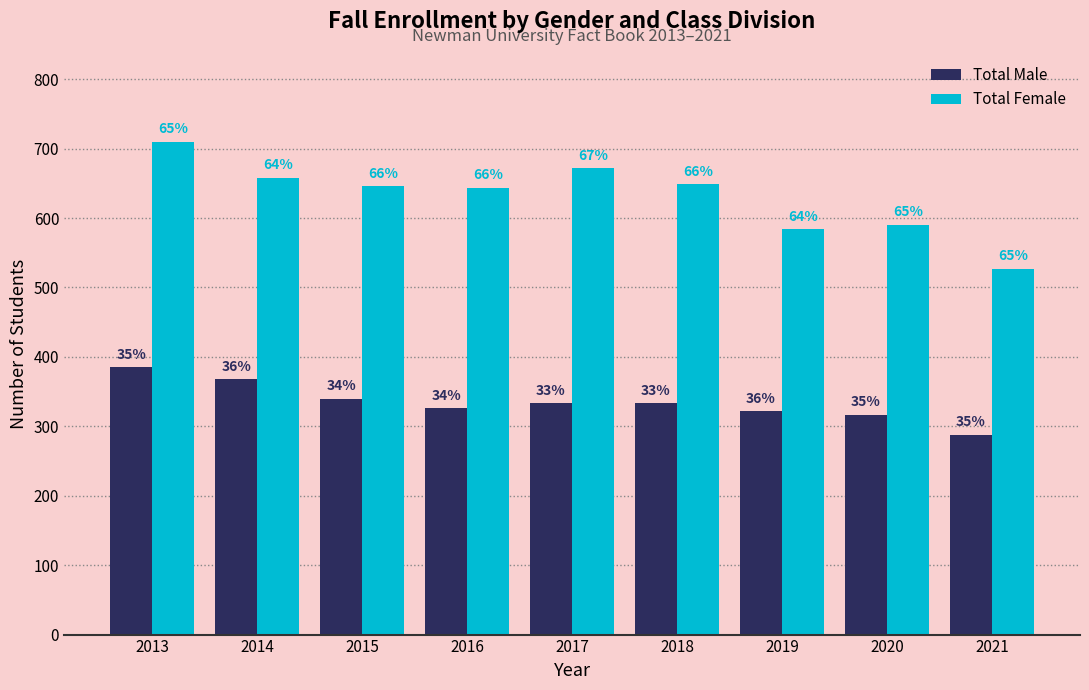

At which label does Total Female reach its minimum?

2021